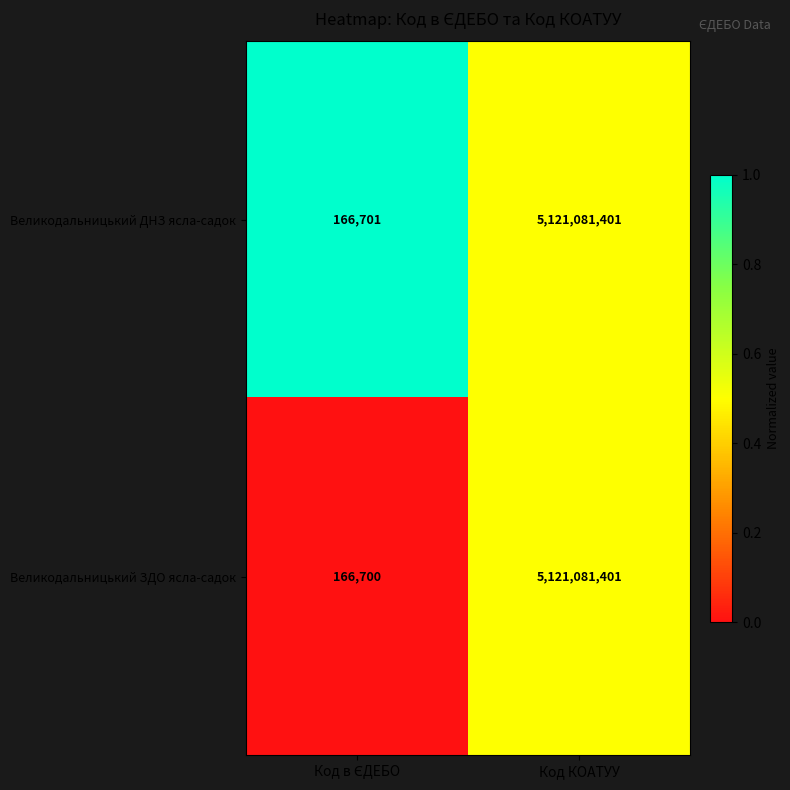

What is the sum of all Великодальницький ДНЗ ясла-садок values?

5121248102